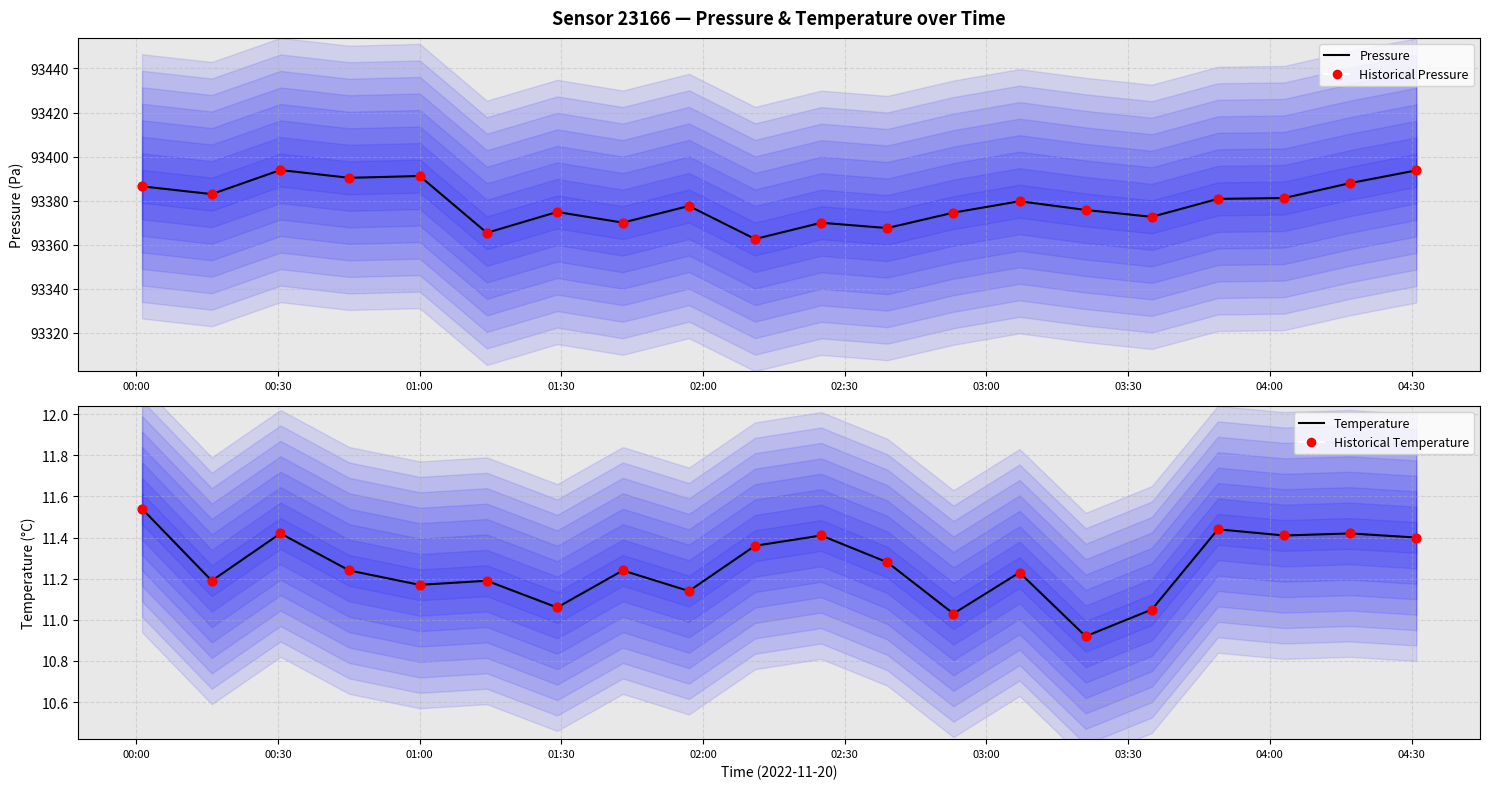

What are all the series names shown in the legend?

Pressure, Historical Pressure, Temperature, Historical Temperature